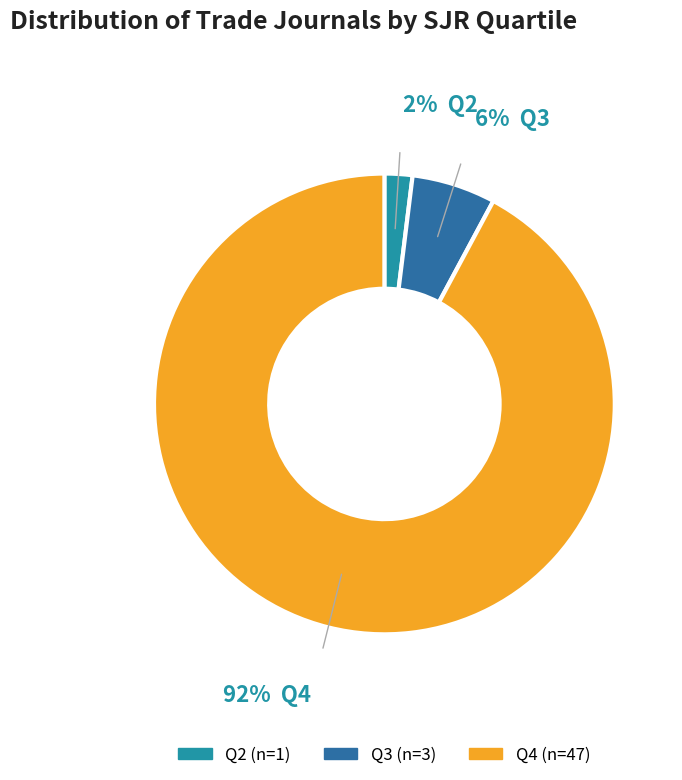

Which category has the smallest portion of the pie?

Q2